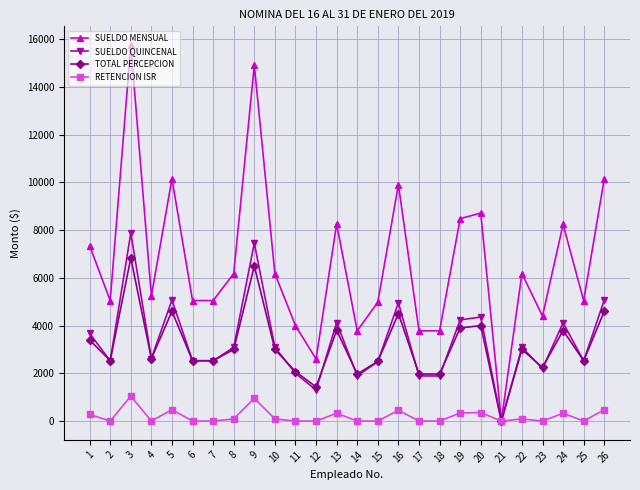

What is the approximate value of SUELDO QUINCENAL at 8?

3089.7